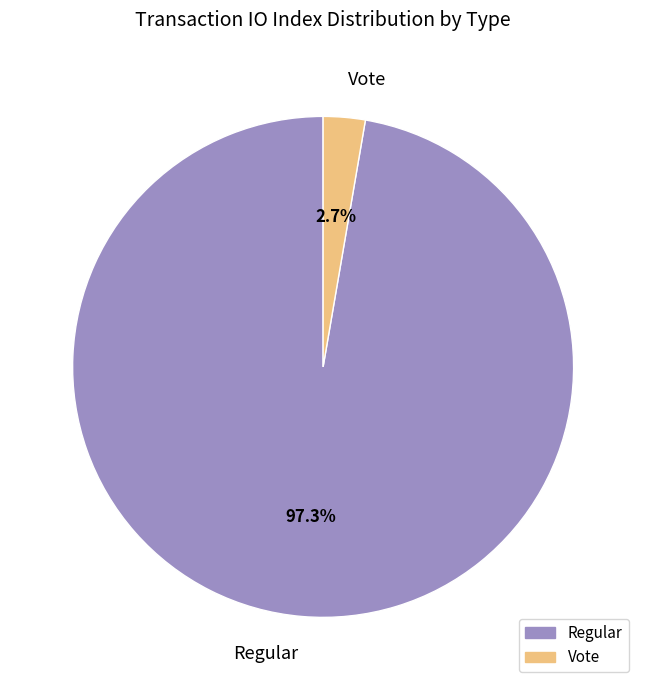

Rank the categories by value from lowest to highest.

Vote, Regular